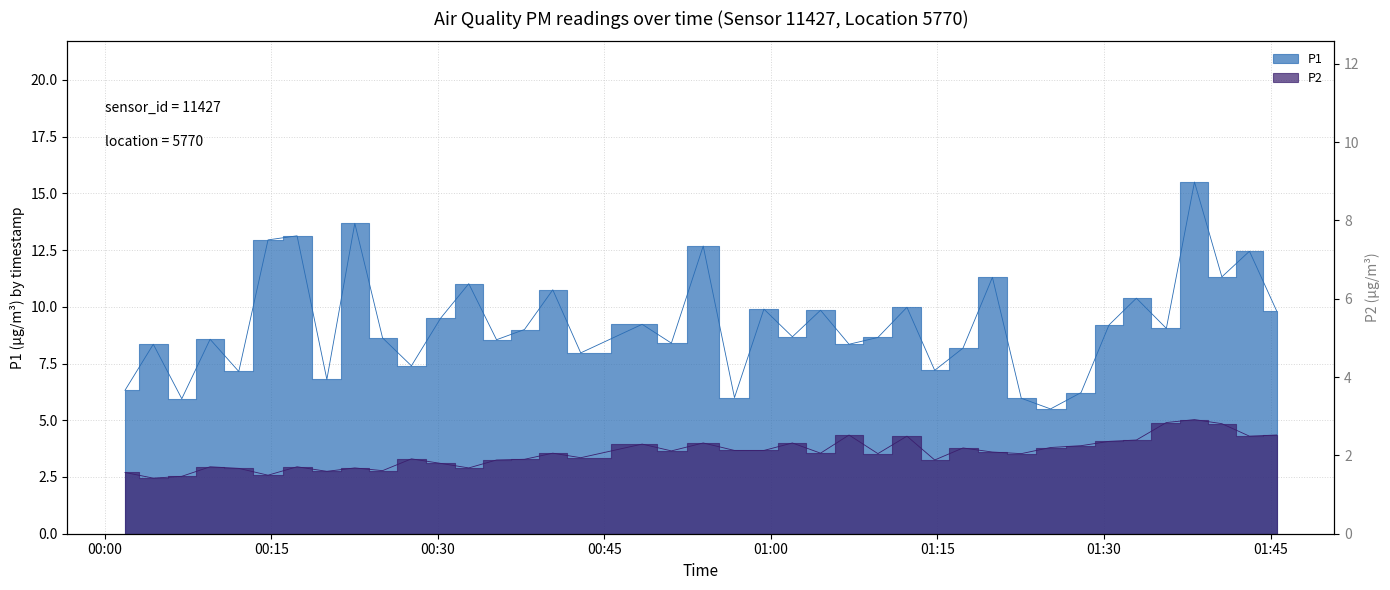

At which label is P2 closest to 3?

2022-09-09T00:09:29